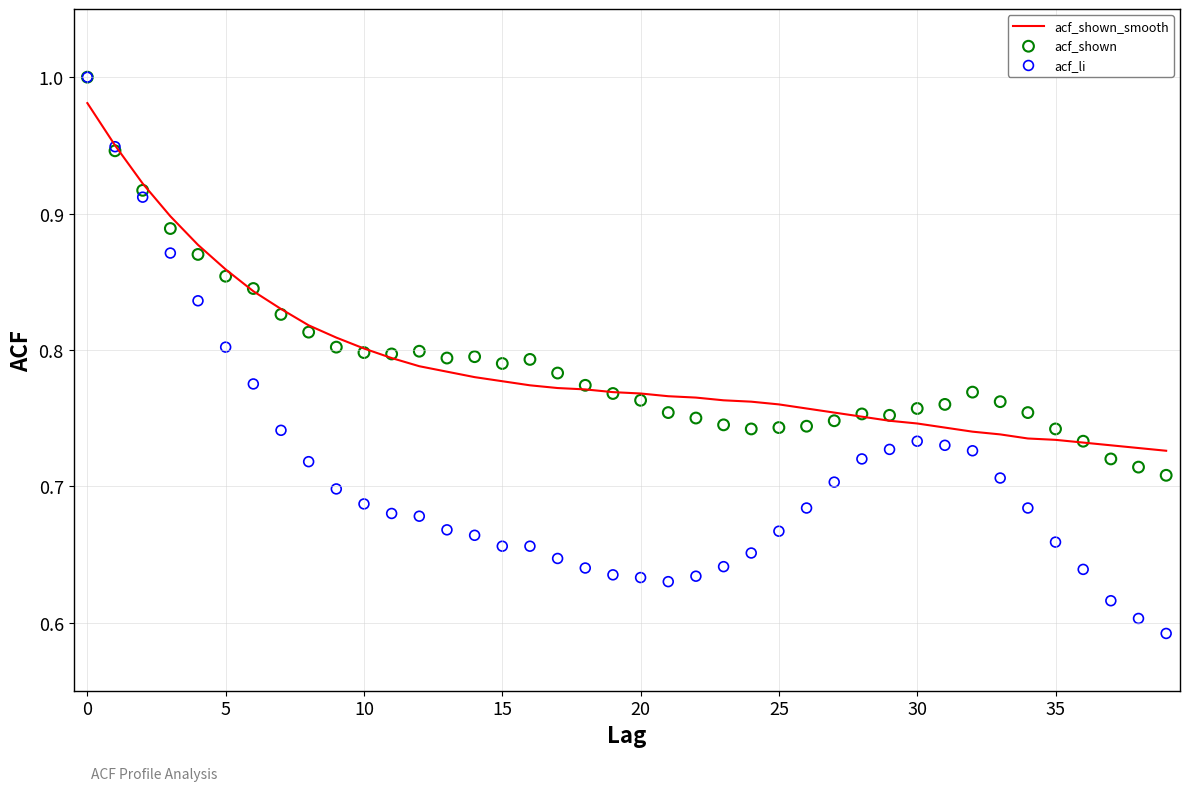

Which series contains the lowest Y value?

acf_li